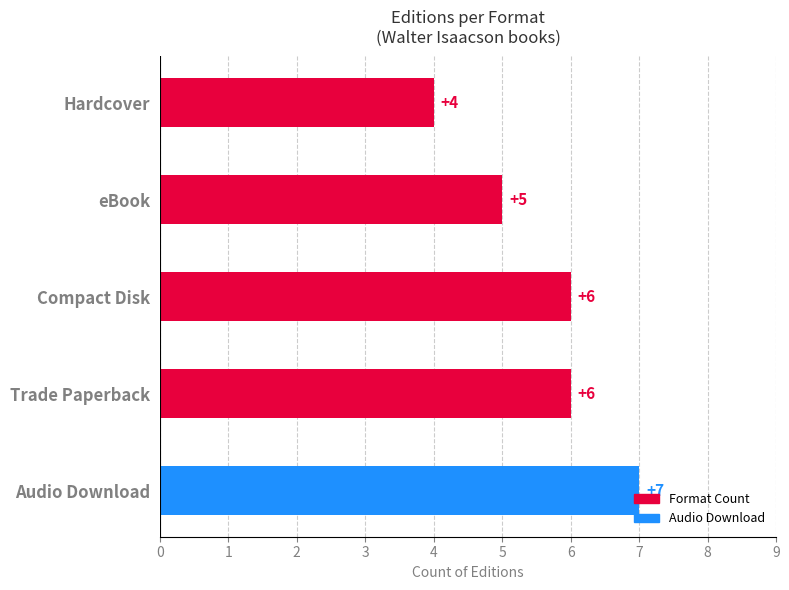

What is the difference between the second highest and second lowest values?

1